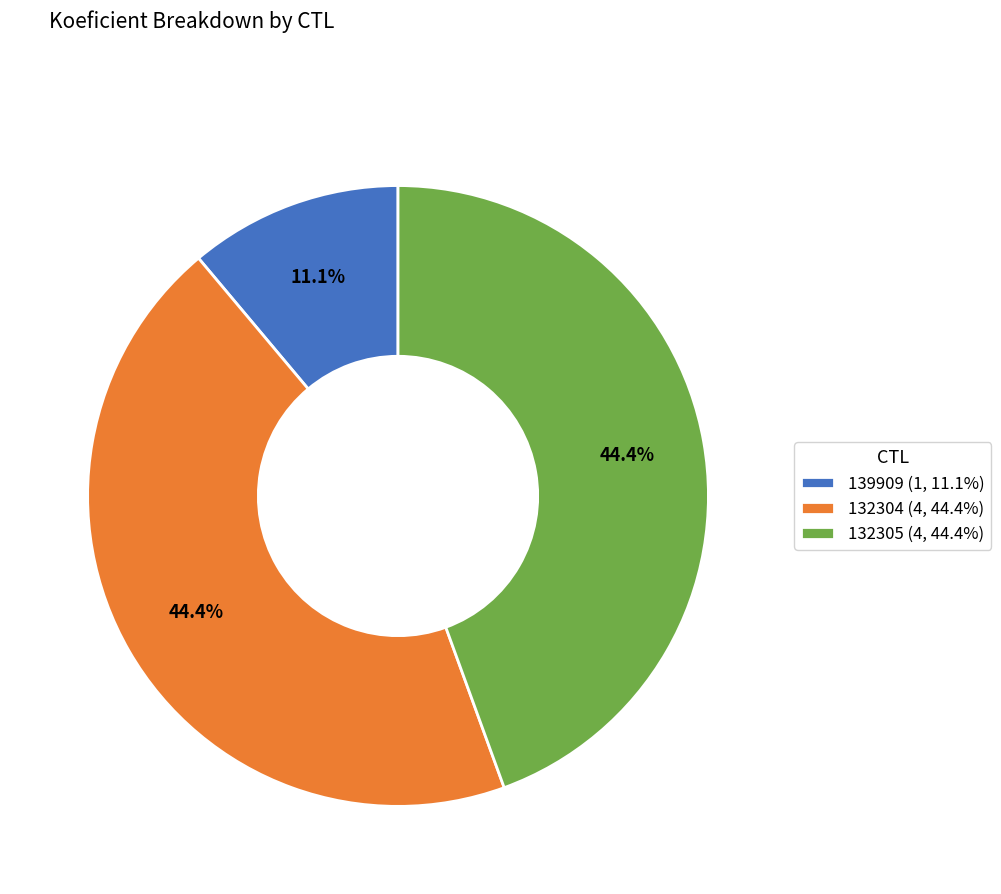

What percentage is the 139909 slice, to the nearest percent?

11%